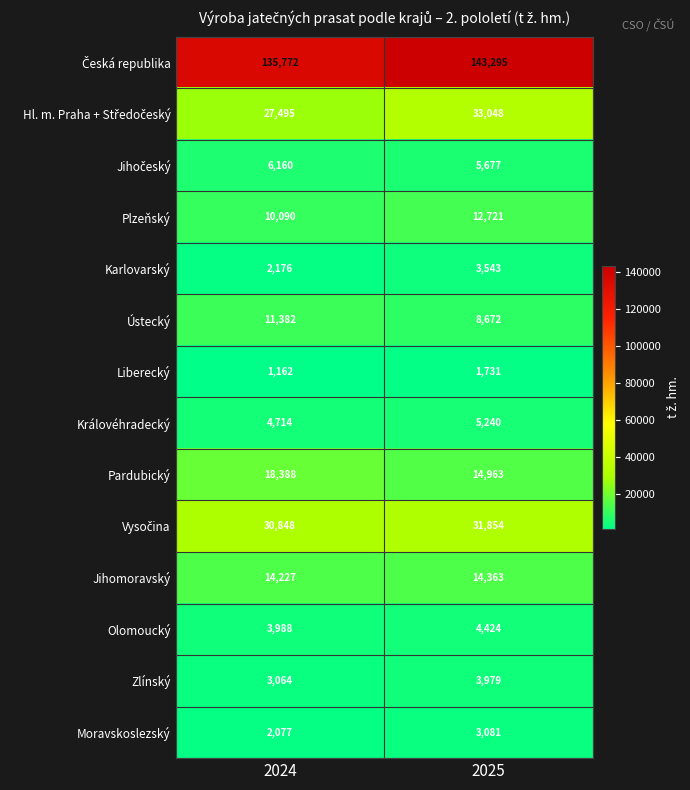

List the labels in order of Plzeňský value, largest first.

2025, 2024